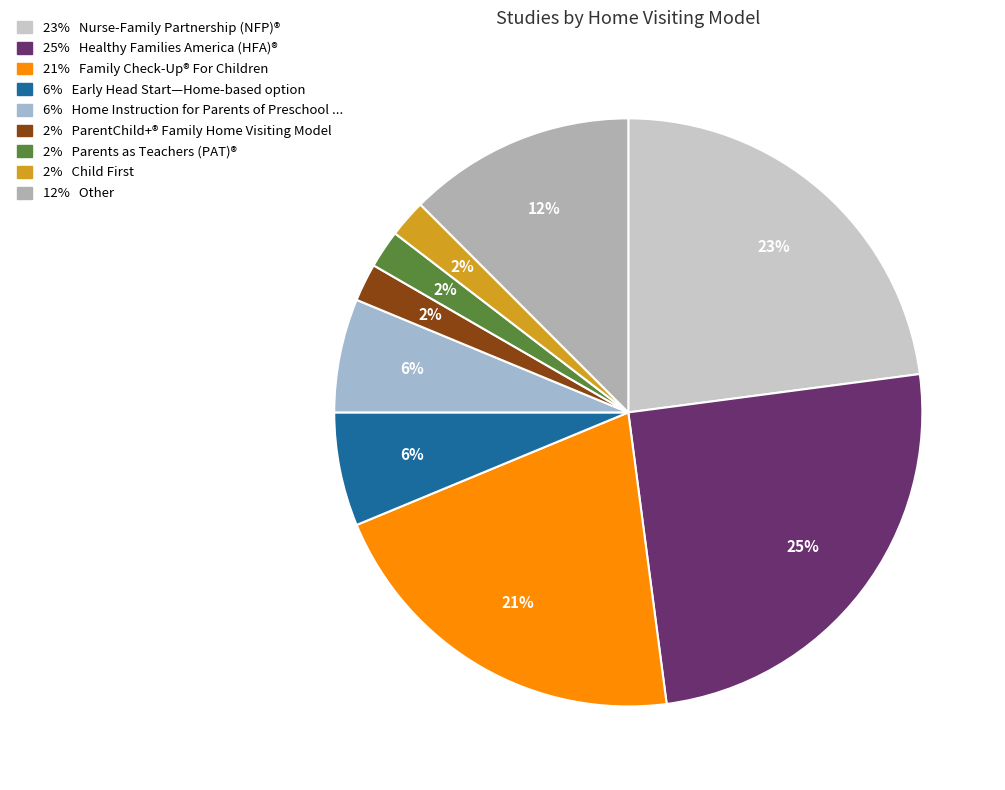

Count the number of slices in the pie.

9